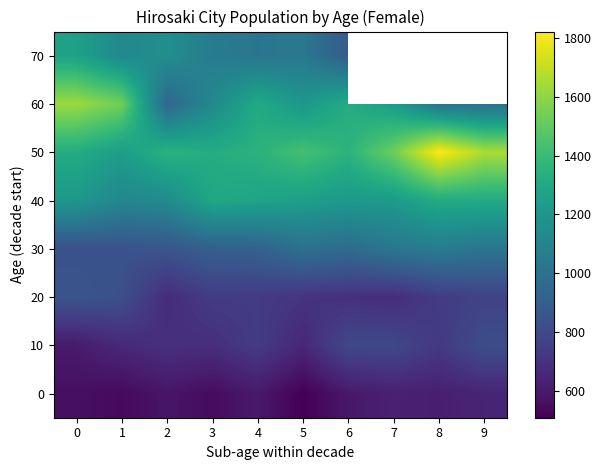

At which label does 40 first exceed 1248?

3